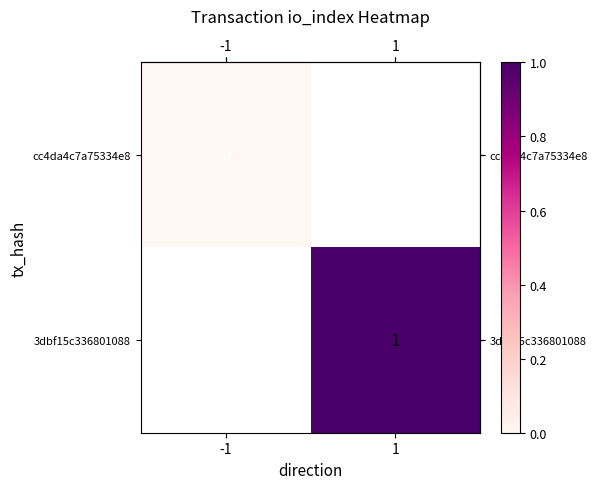

Count the number of data series in this chart.

2